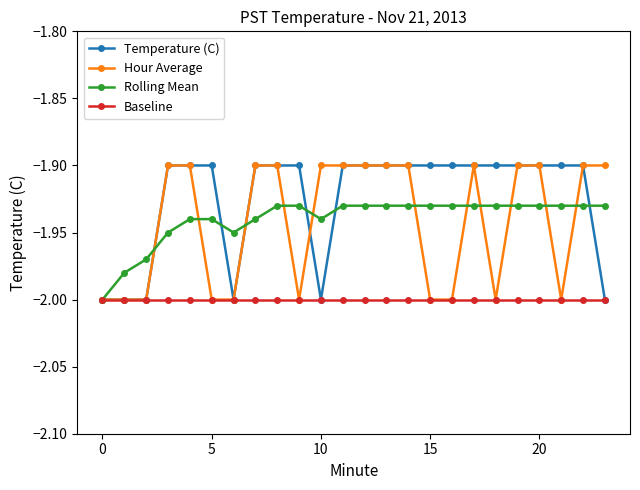

Which series has the largest total across all categories?

Temperature (C)